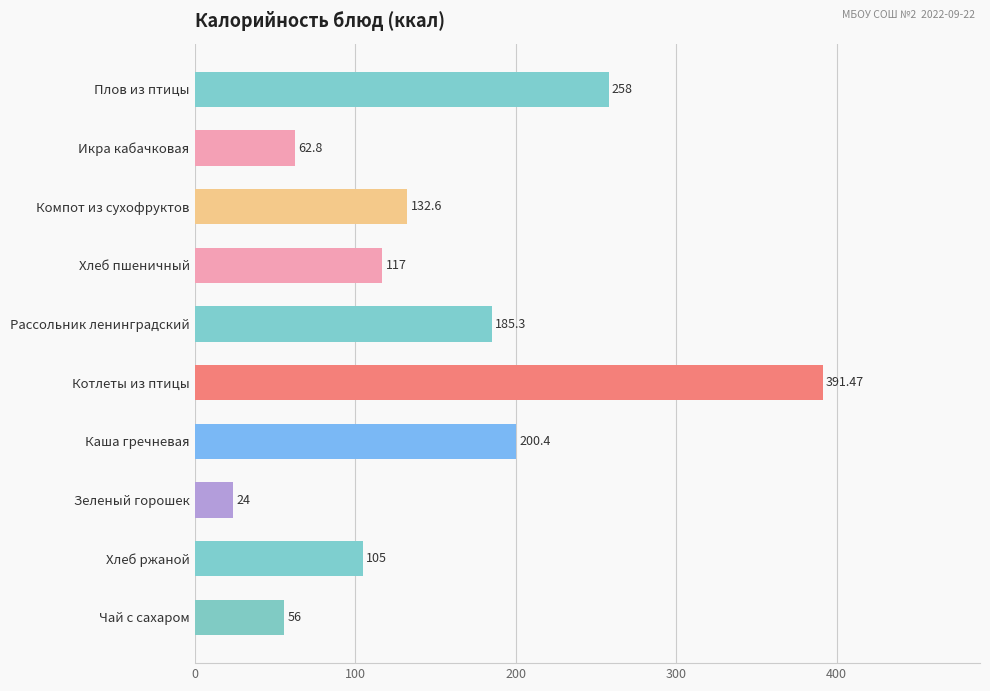

What is the label of the 6th bar from the top?

Котлеты из птицы